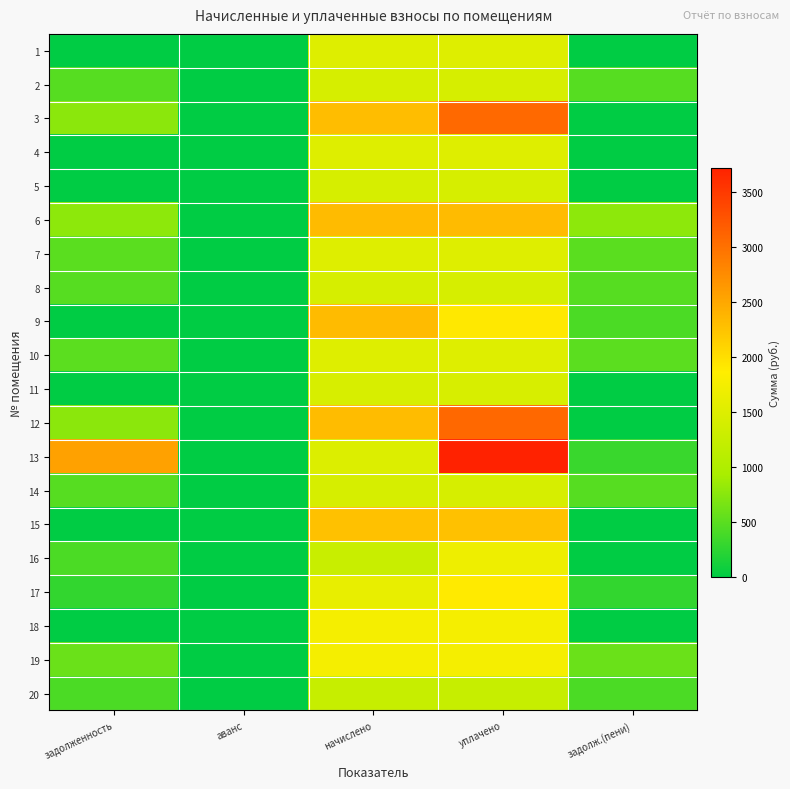

Reading left to right, transcribe all the data shown in this chart.

1: задолженность=0.0	аванс=0.0	начислено=1500.6	уплачено=1500.7	задолж.(пени)=0.0
2: задолженность=473.2	аванс=0.0	начислено=1419.5	уплачено=1419.5	задолж.(пени)=473.2
3: задолженность=766.9	аванс=0.0	начислено=2300.7	уплачено=3067.6	задолж.(пени)=0.0
4: задолженность=0.0	аванс=0.0	начислено=1508.0	уплачено=1508.0	задолж.(пени)=0.0
5: задолженность=0.0	аванс=0.0	начислено=1419.5	уплачено=1419.5	задолж.(пени)=0.0
6: задолженность=775.5	аванс=0.0	начислено=2326.5	уплачено=2326.5	задолж.(пени)=775.5
7: задолженность=500.2	аванс=0.0	начислено=1500.6	уплачено=1500.6	задолж.(пени)=500.2
8: задолженность=473.2	аванс=0.0	начислено=1419.5	уплачено=1419.5	задолж.(пени)=473.2
9: задолженность=0.0	аванс=0.0	начислено=2326.5	уплачено=1907.4	задолж.(пени)=419.1
10: задолженность=502.7	аванс=0.0	начислено=1508.0	уплачено=1508.0	задолж.(пени)=502.7
11: задолженность=0.0	аванс=0.0	начислено=1430.5	уплачено=1430.5	задолж.(пени)=0.0
12: задолженность=770.6	аванс=0.0	начислено=2311.7	уплачено=3082.3	задолж.(пени)=0.0
13: задолженность=2555.8	аванс=0.0	начислено=1482.2	уплачено=3723.2	задолж.(пени)=314.8
14: задолженность=473.2	аванс=0.0	начислено=1419.5	уплачено=1419.5	задолж.(пени)=473.2
15: задолженность=0.0	аванс=0.0	начислено=2267.5	уплачено=2267.5	задолж.(пени)=0.0
16: задолженность=421.6	аванс=0.0	начислено=1264.7	уплачено=1686.2	задолж.(пени)=0.0
17: задолженность=283.5	аванс=0.0	начислено=1611.2	уплачено=1894.7	задолж.(пени)=283.5
18: задолженность=0.0	аванс=0.0	начислено=1755.0	уплачено=1755.0	задолж.(пени)=0.0
19: задолженность=585.0	аванс=0.0	начислено=1755.0	уплачено=1755.0	задолж.(пени)=585.0
20: задолженность=415.4	аванс=0.0	начислено=1246.2	уплачено=1246.2	задолж.(пени)=415.4